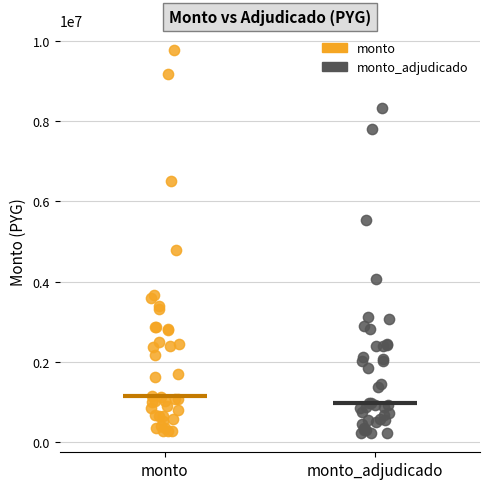

Which series reaches the maximum Y coordinate?

monto